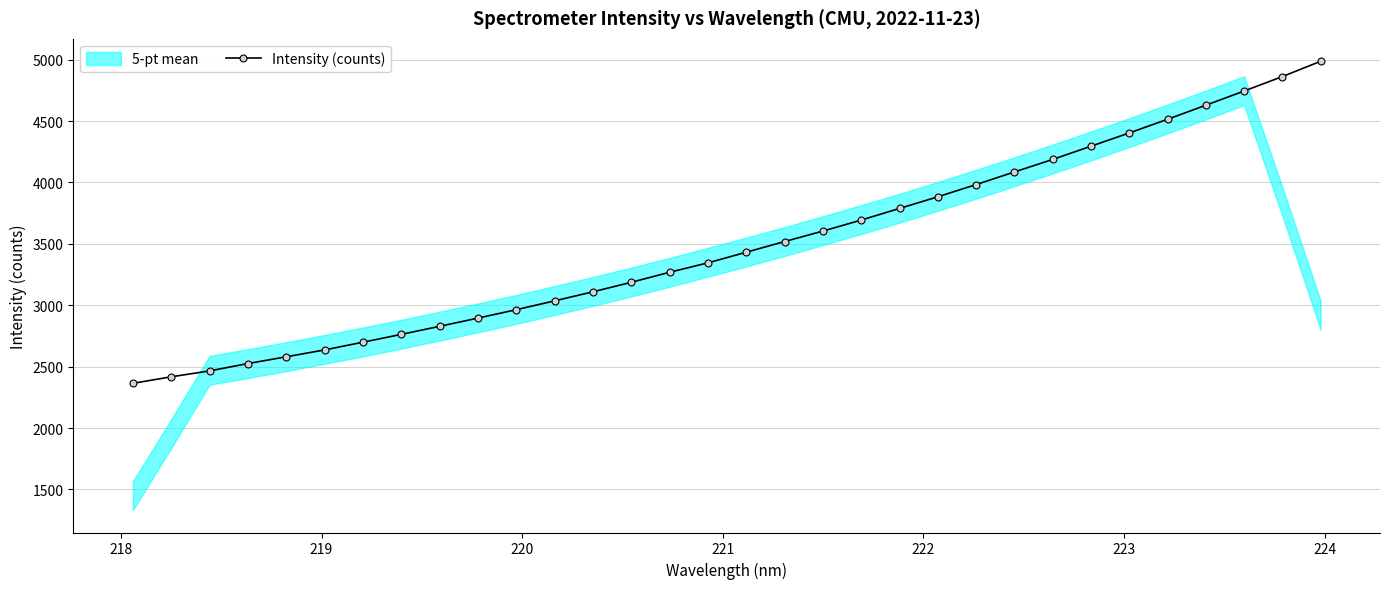

What is the maximum value for Intensity (counts)?

4986.5